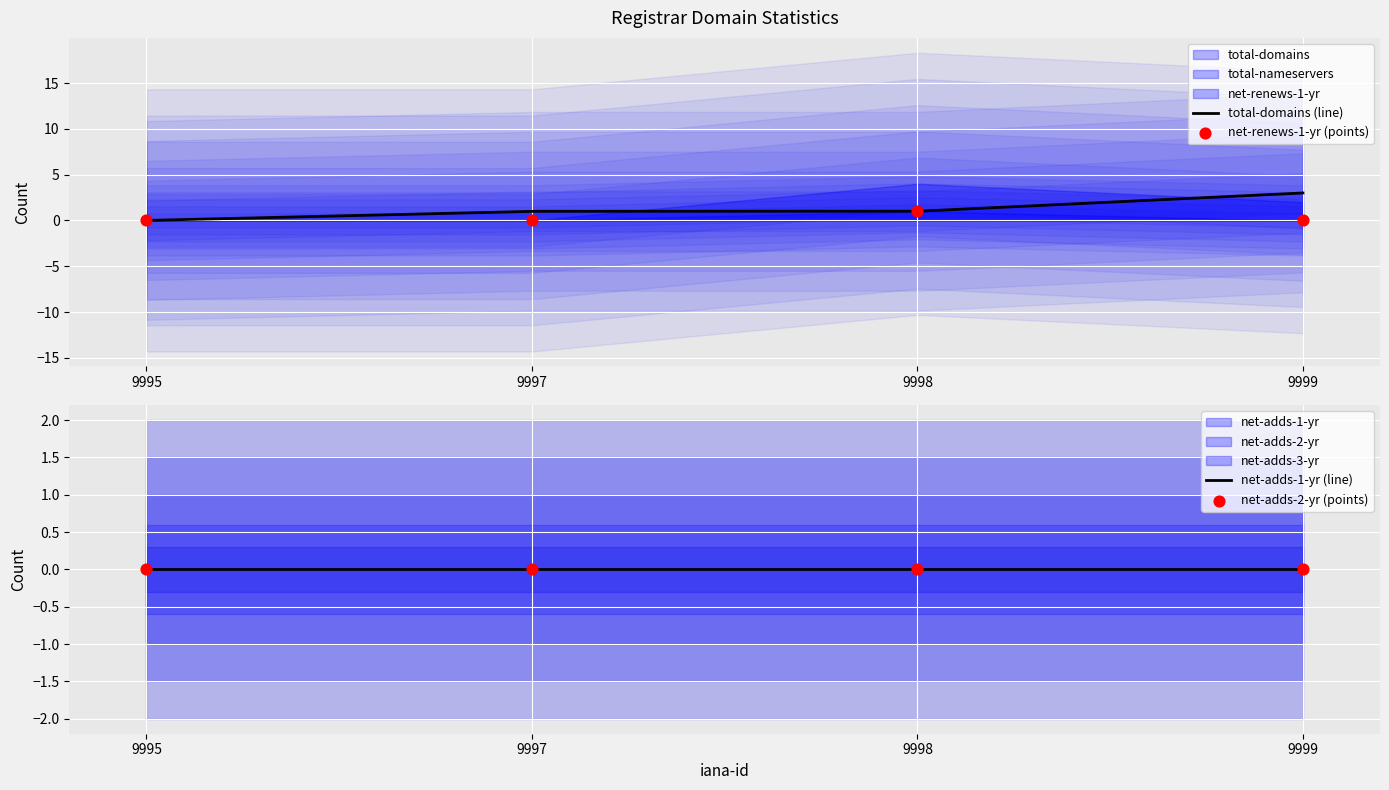

At how many categories does at least one series exceed 0?

3